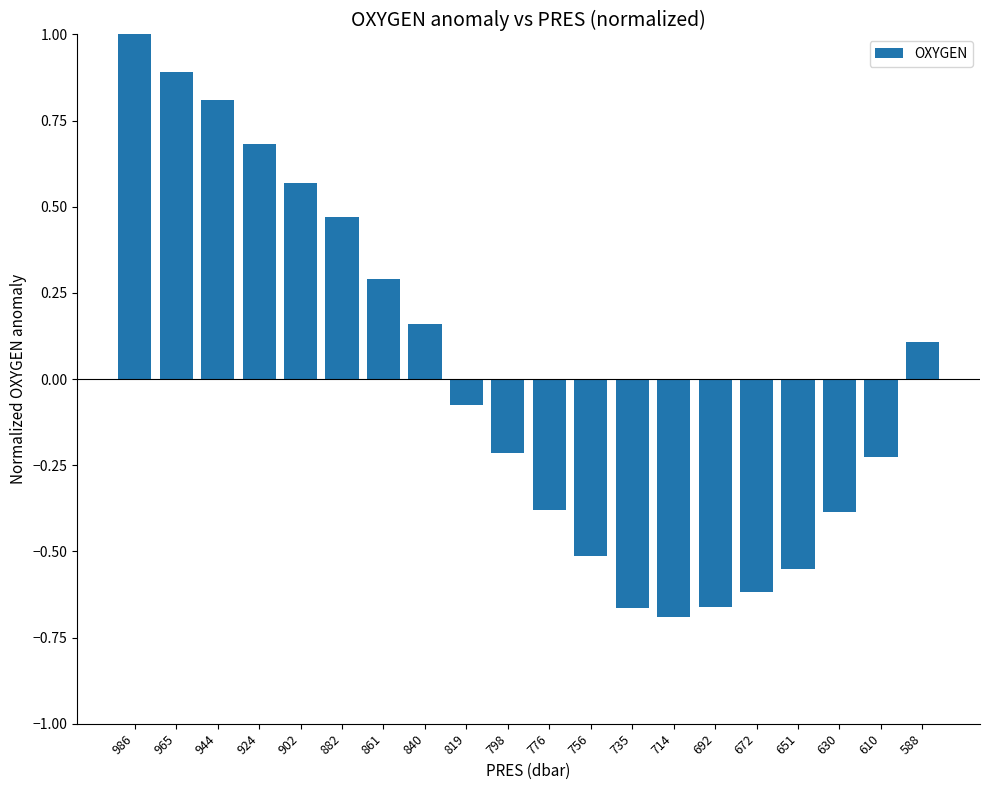

The chart shows a value of -0.3 at 610. True or false?

False